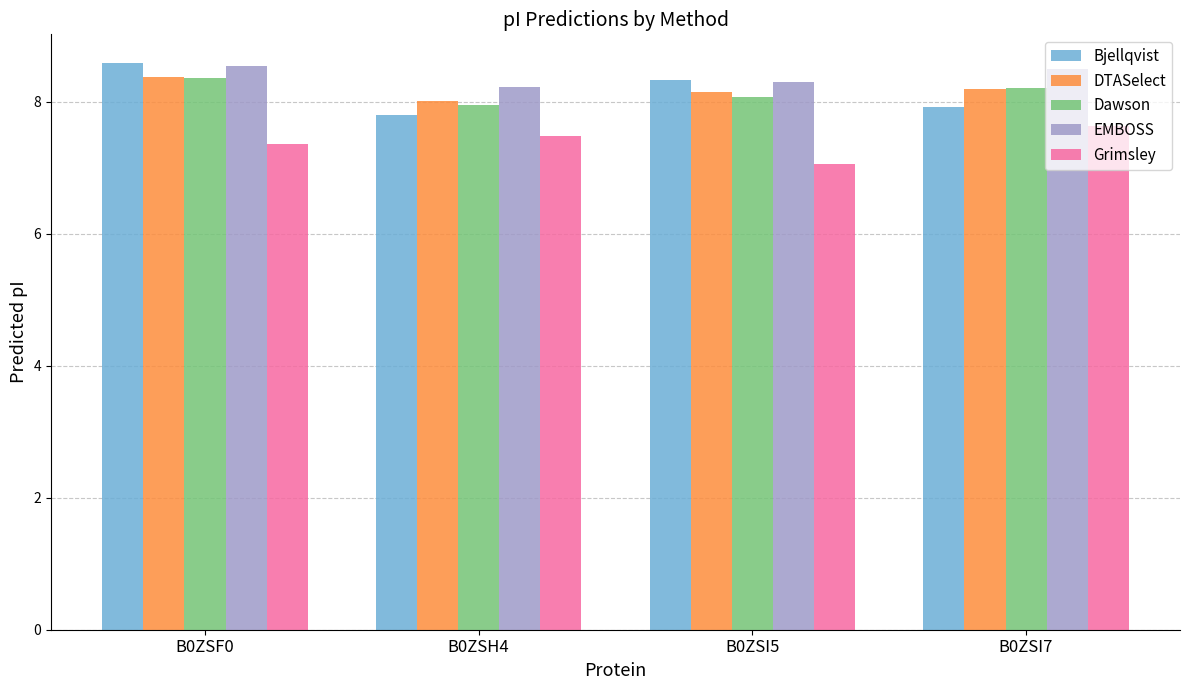

What is the difference between the highest and lowest values at B0ZSI7?

0.9